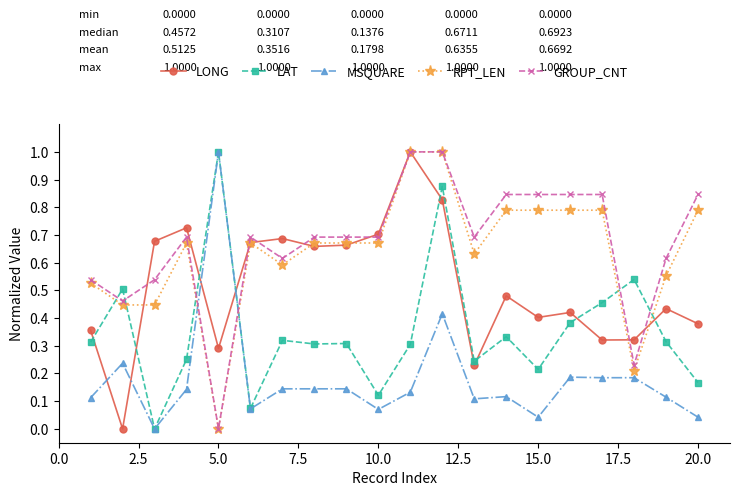

True or false: RPT_LEN has more than 1 points higher than both neighbors.

True